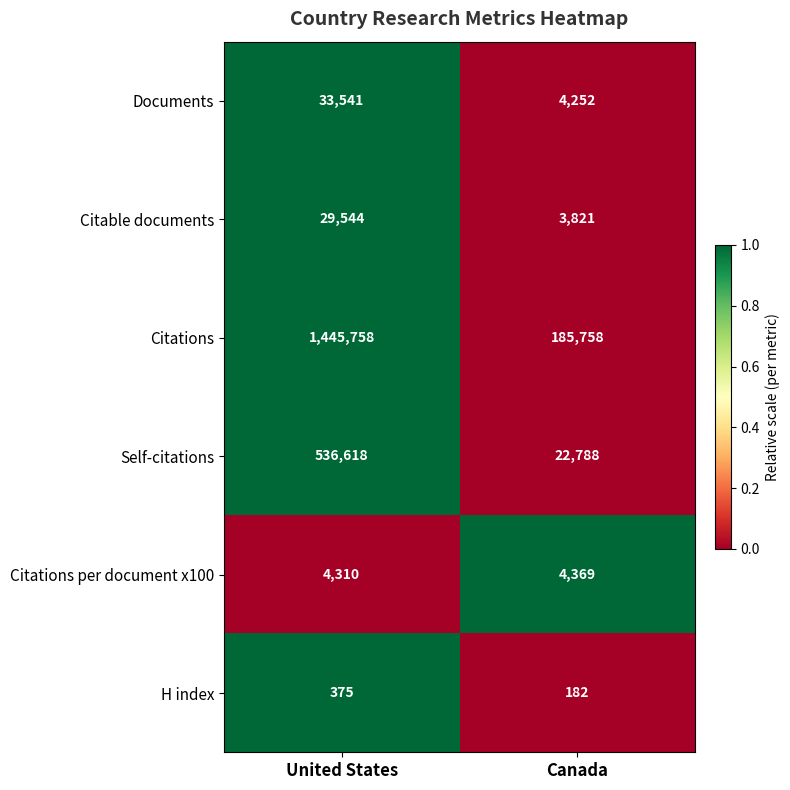

Reading left to right, what are all the values shown in this chart?

Documents: 33541	4252
Citable documents: 29544	3821
Citations: 1445758	185758
Self-citations: 536618	22788
Citations per document x100: 4310	4369
H index: 375	182